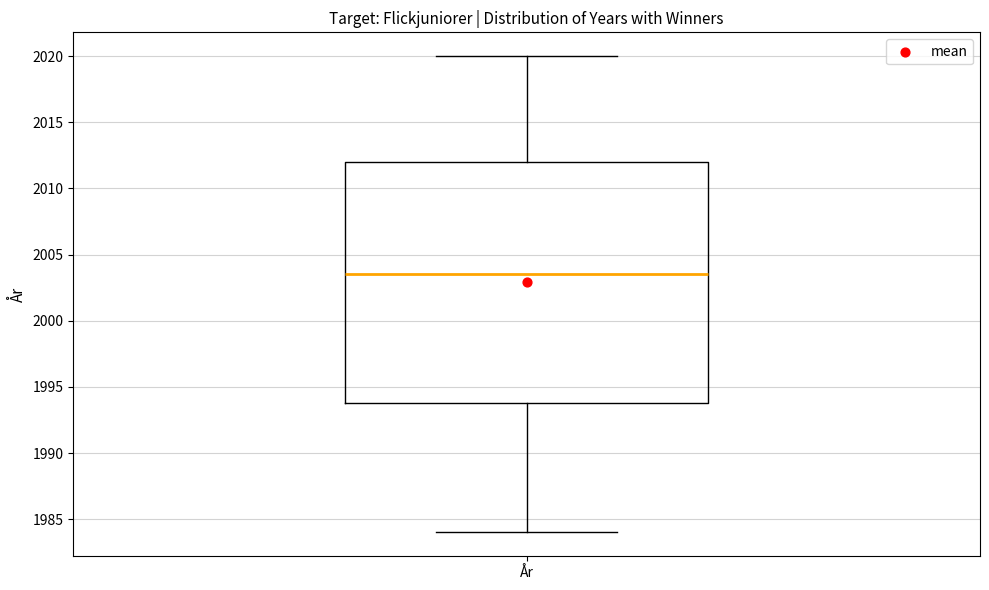

Transcribe this box plot: give where the median line is, the range the box spans, and where the two whiskers end, as read against the y-axis. The values are not printed on the chart, so give them approximately, as read against the axis.

median 2003.5, box 1994.0 to 2012.0, whiskers 1984.0 to 2020.0